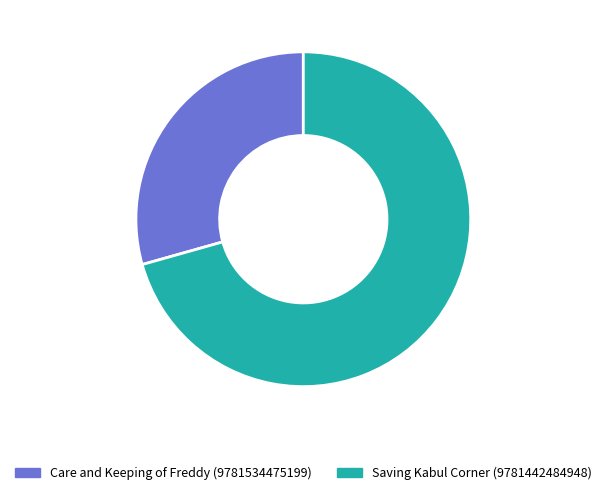

Count the number of slices in the pie.

2